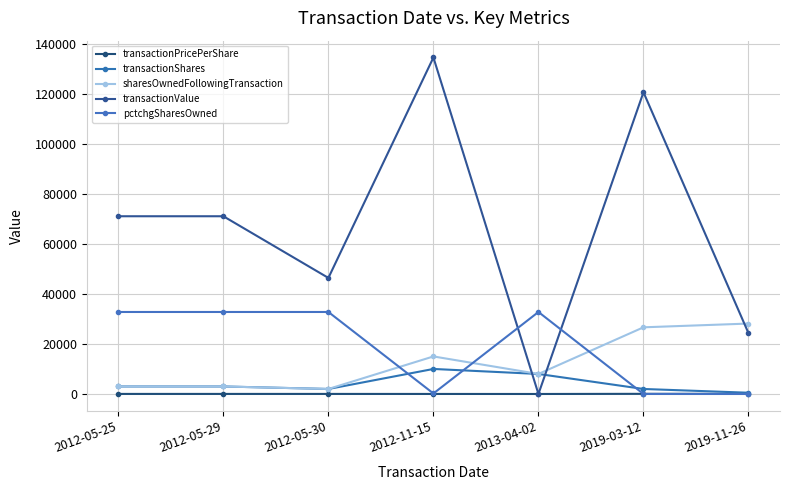

Between which two adjacent categories do transactionValue and sharesOwnedFollowingTransaction first intersect?

2012-11-15 and 2013-04-02